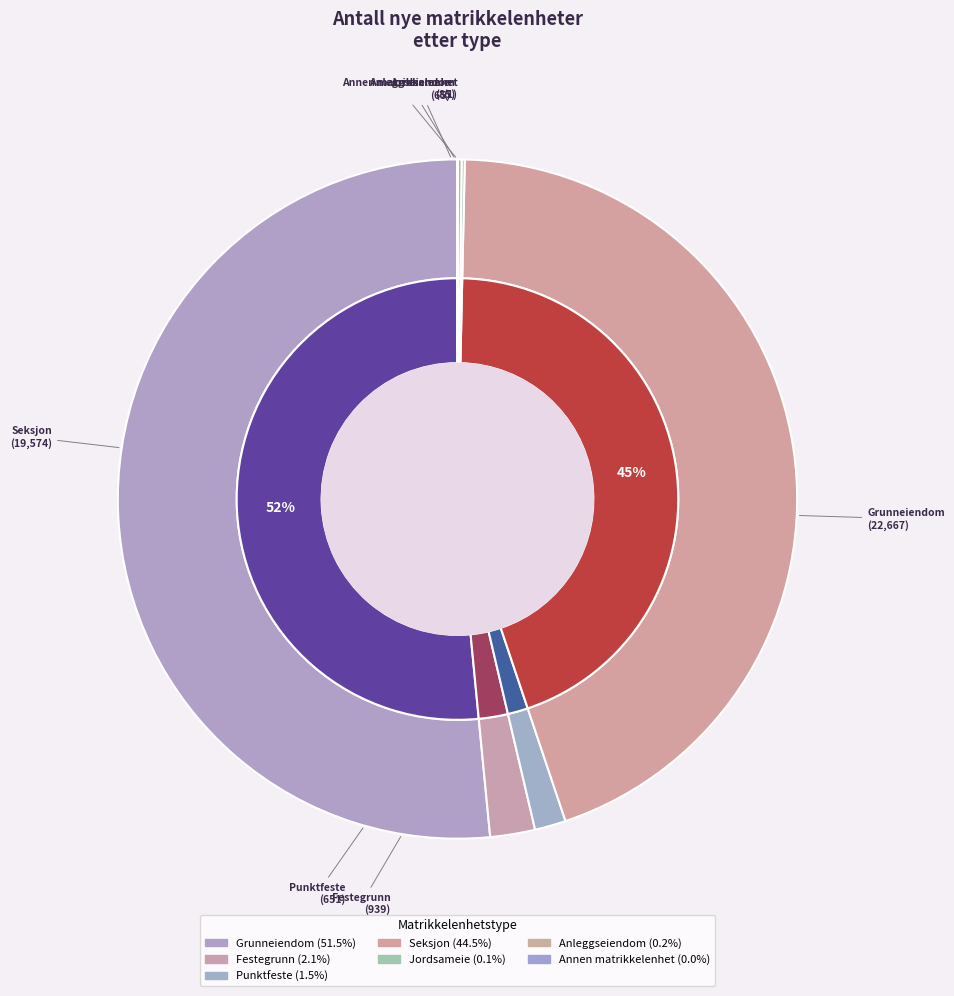

To the nearest percent, what portion does Grunneiendom represent?

52%